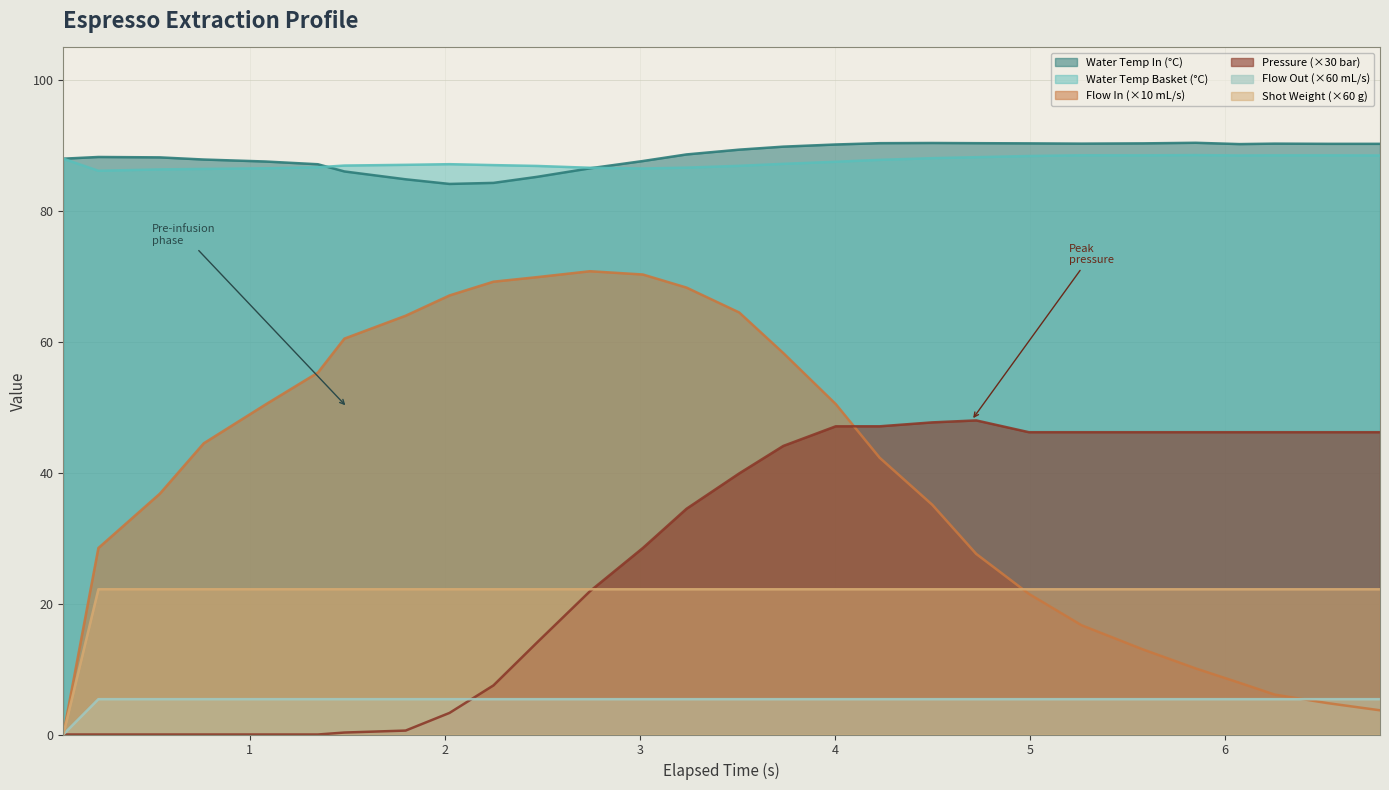

Does the chart display data point markers on the line(s)?

No